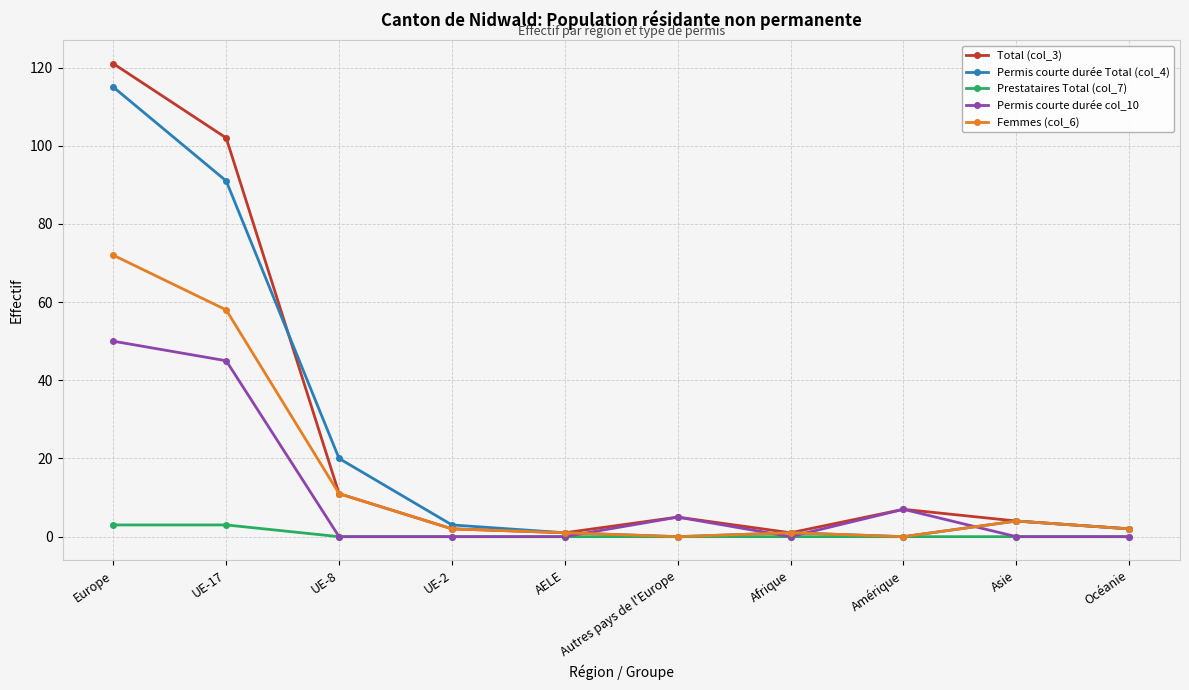

What is the total value across all series at Amérique?

14